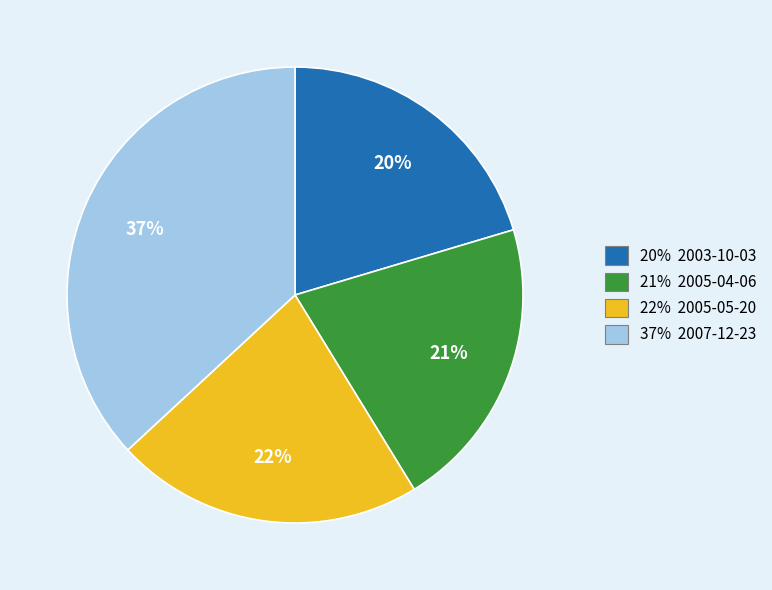

Does any single category account for the majority?

No